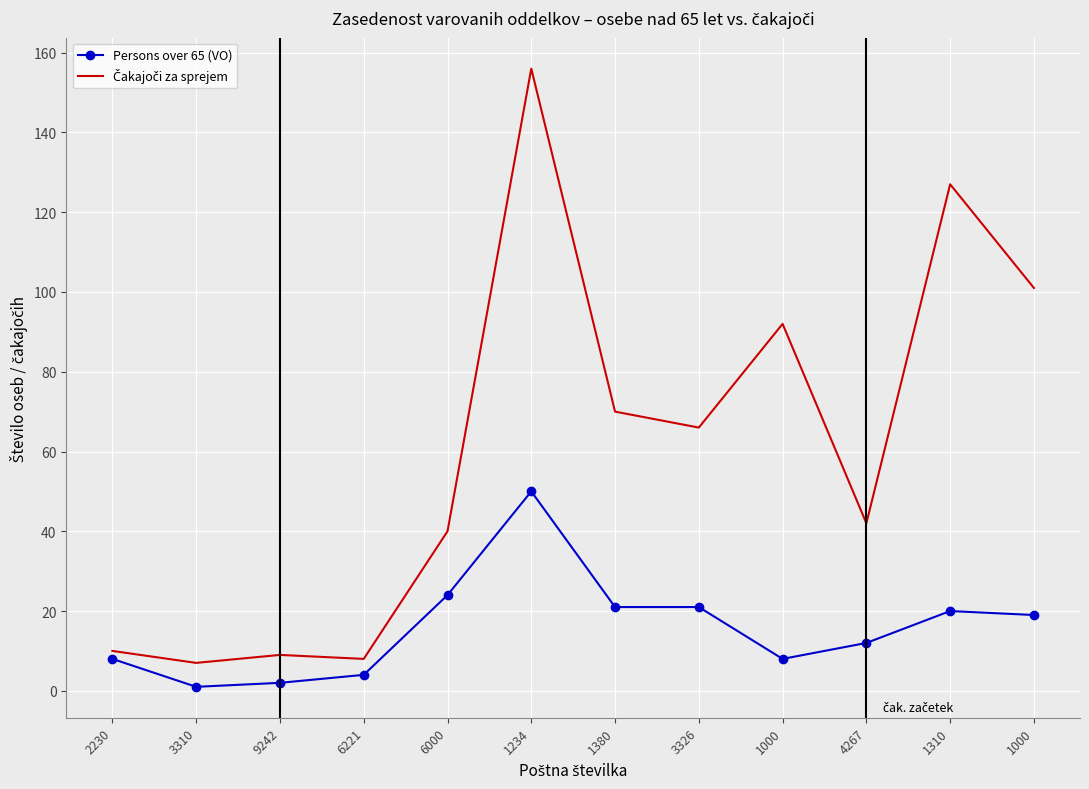

How many distinct data groups are displayed?

2